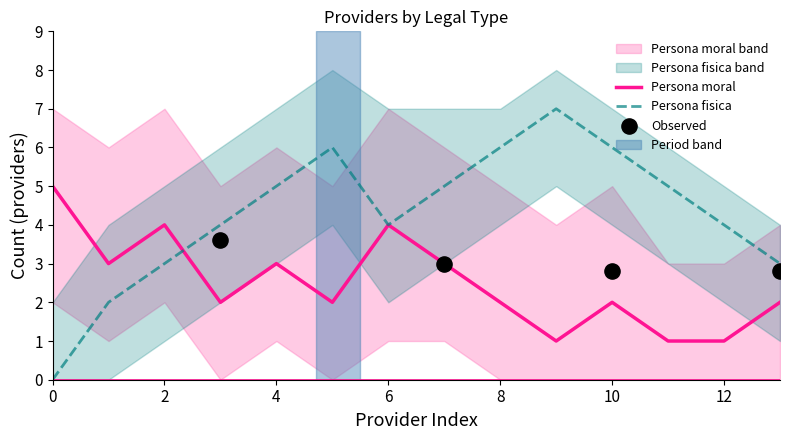

Which series has the largest Y range (max minus min)?

Persona fisica